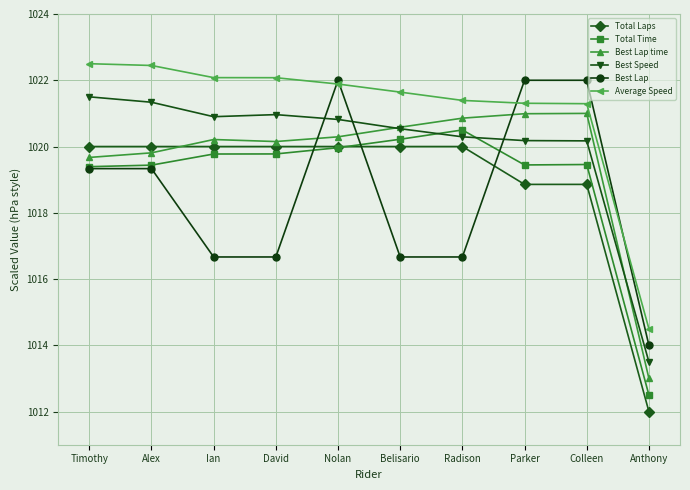

Is the value of Best Lap time at Ian greater than the value of Average Speed at Alex?

No